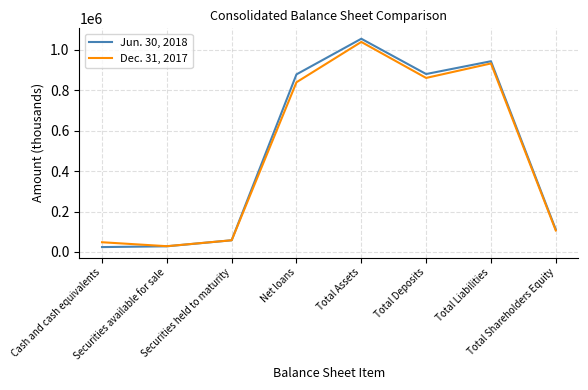

What is the greatest value displayed?

1055527